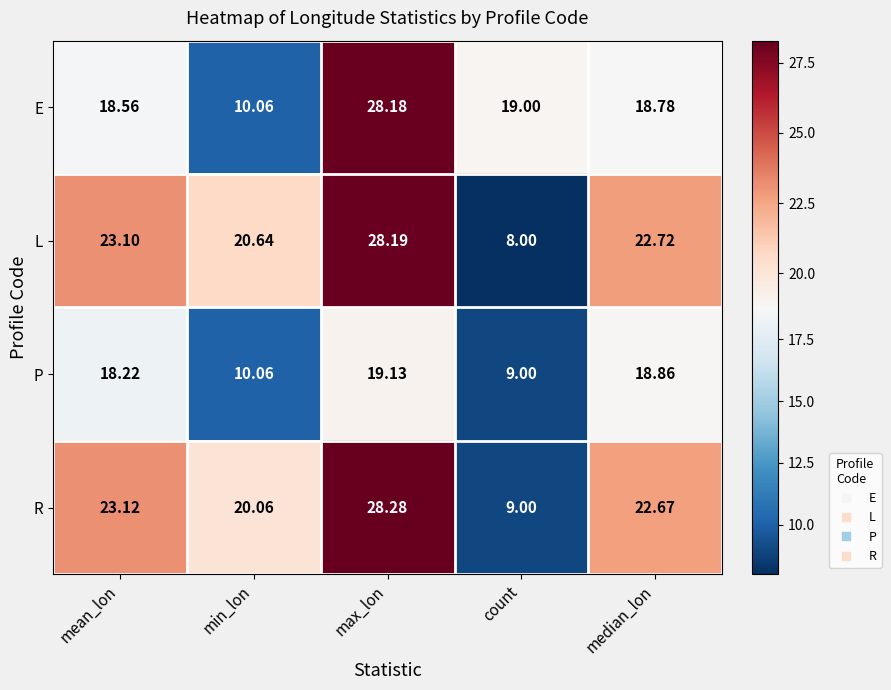

Count the number of categories in the chart.

5